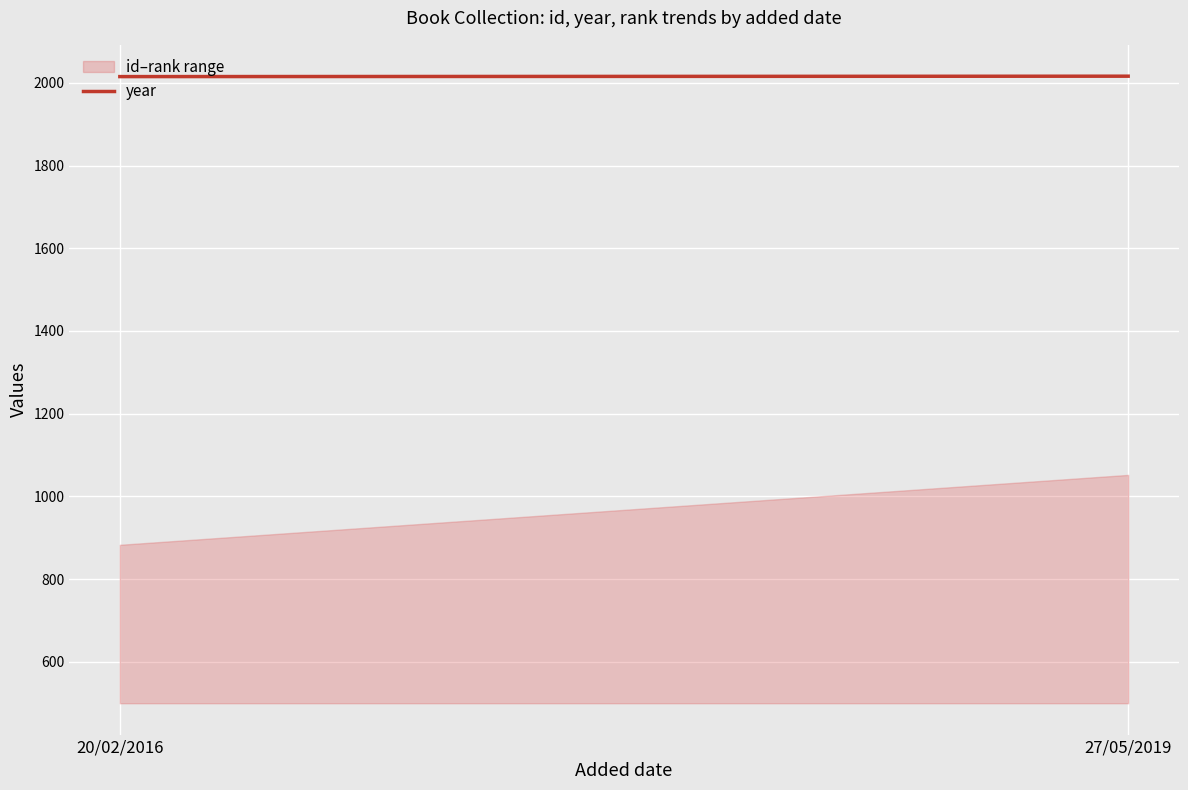

The chart shows a value of 598 at 20/02/2016. True or false?

False